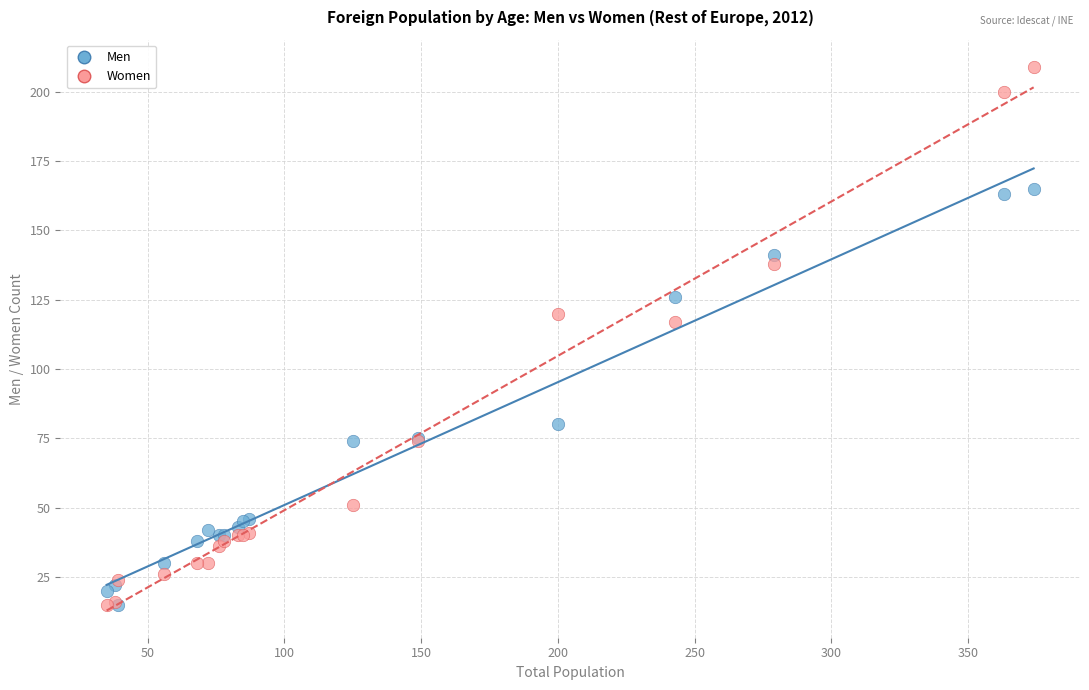

What are all the series names shown in the legend?

Men, Women